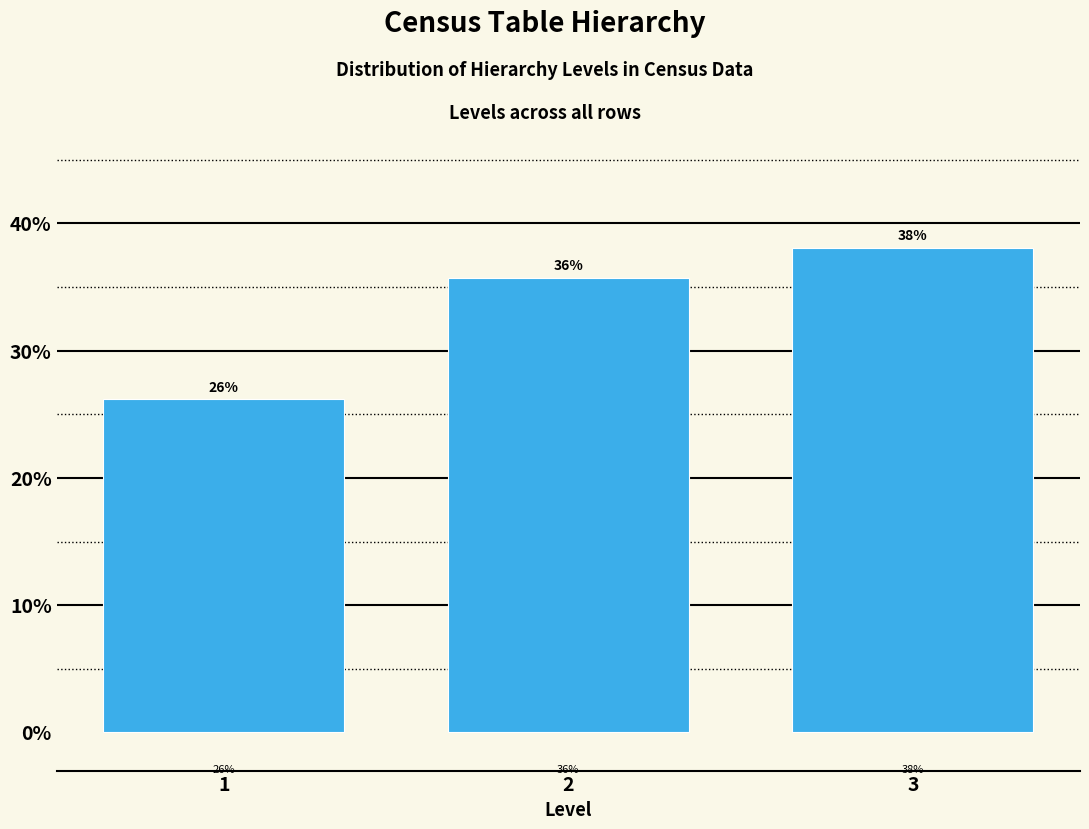

How many bars are there in total?

3